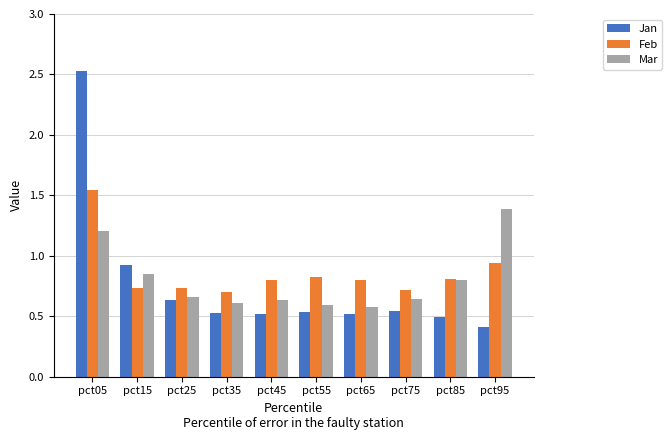

Which series has the widest spread of values?

Jan